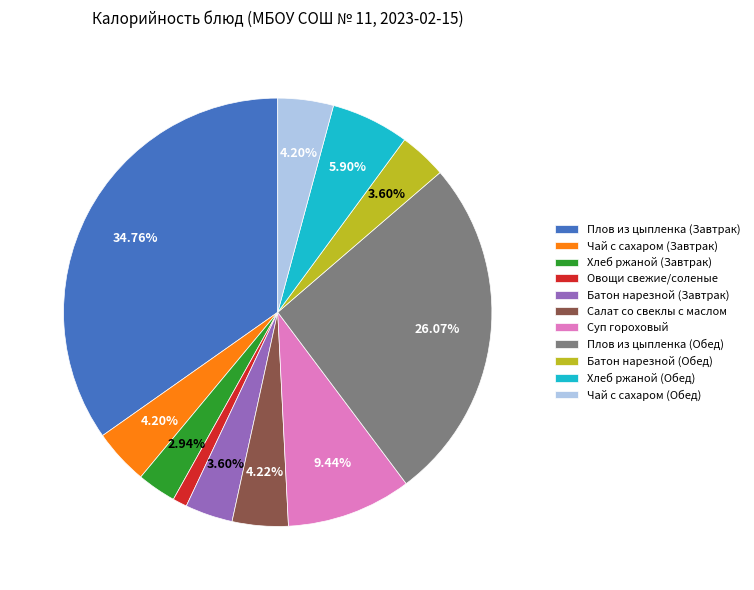

Which slice is the largest?

Плов из цыпленка (Завтрак)